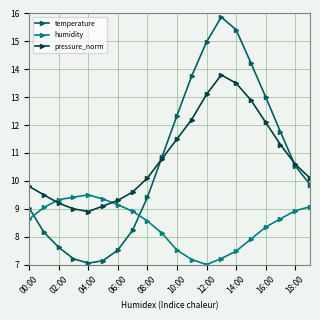

What is the value of the temperature point at the 16th from the left?

14.2